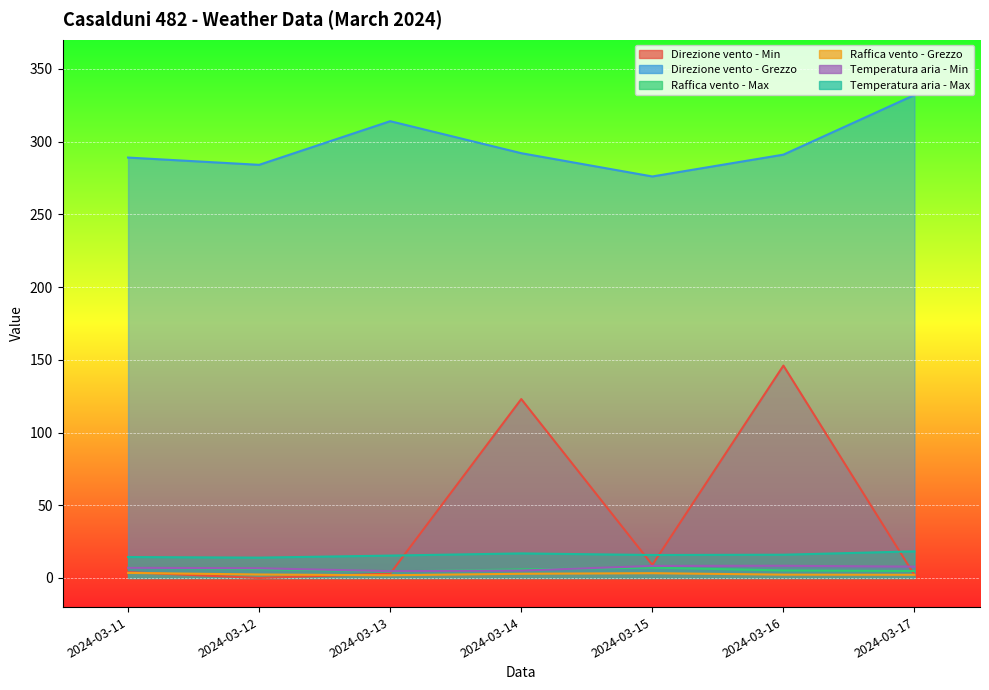

What is the value of the Raffica vento - Max point at the 1st from the left?

7.0